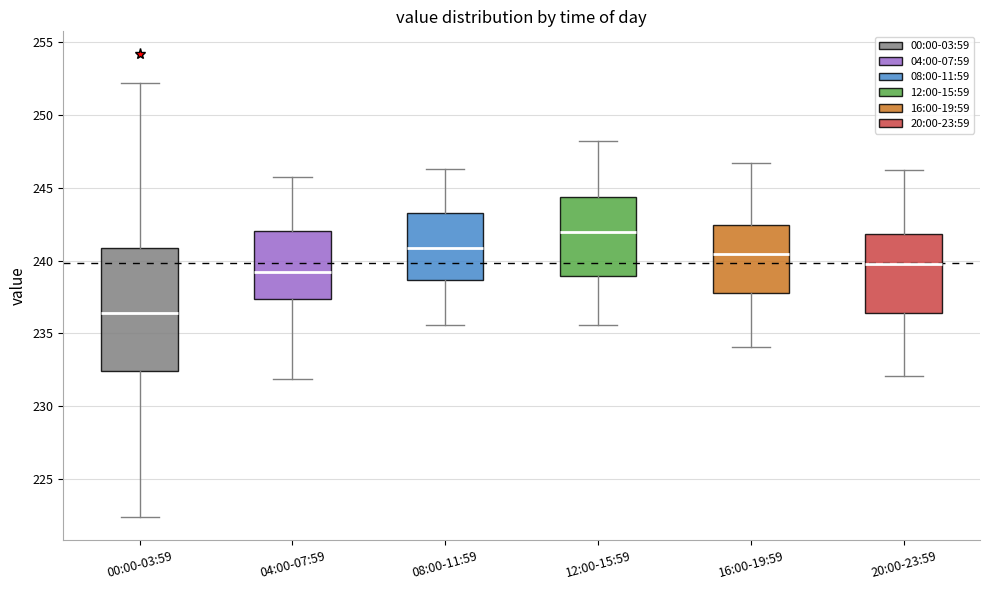

Where does the lower whisker of the box for 20:00-23:59 end on the y-axis? The values are not printed on the chart, so give them approximately, as read against the axis.

232.0